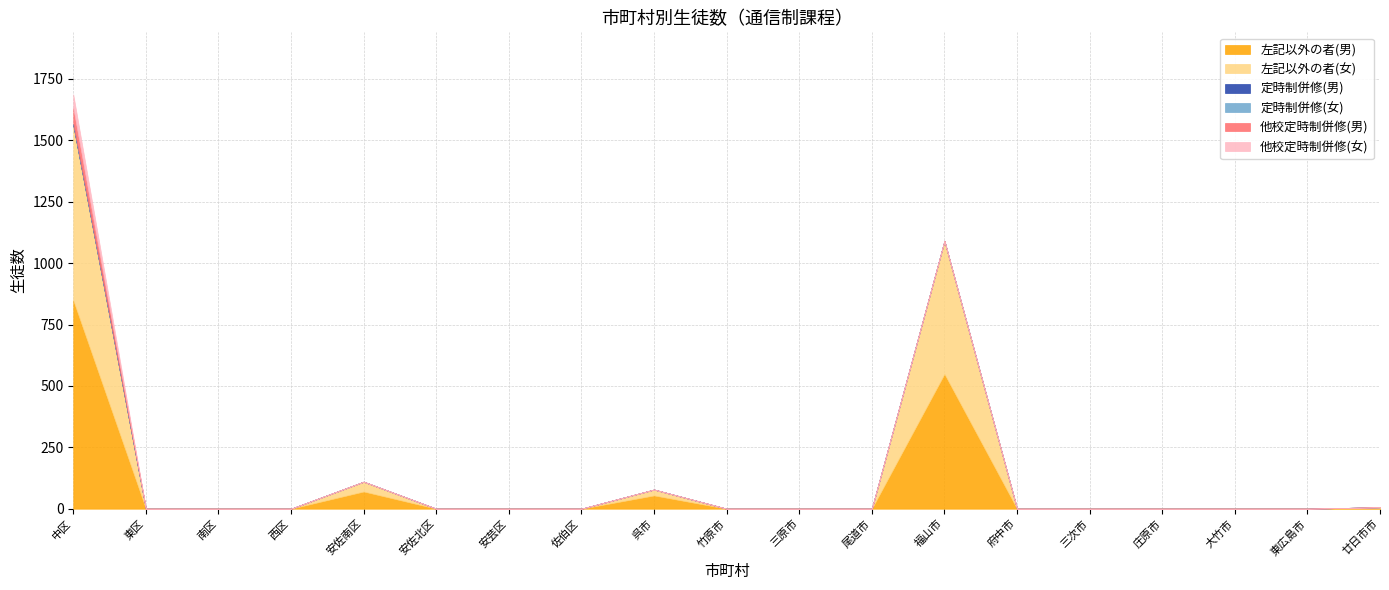

True or false: 定時制併修(男) and 左記以外の者(女) cross at least once.

False